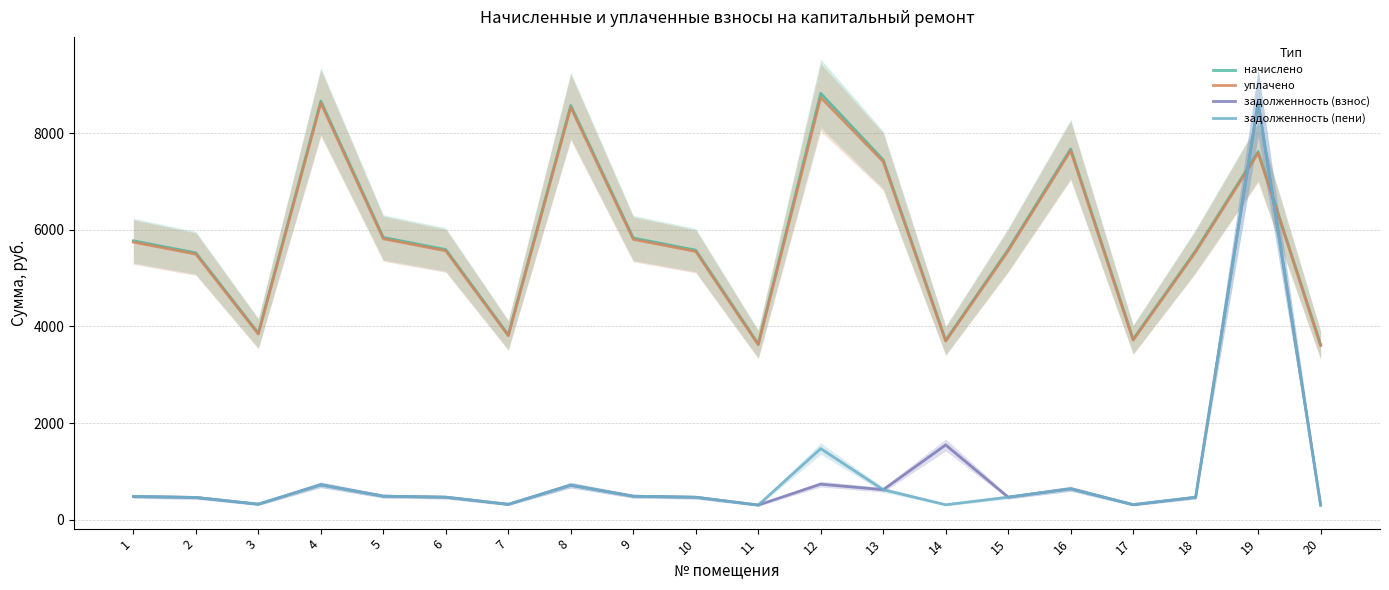

How many lines are shown in the chart?

4